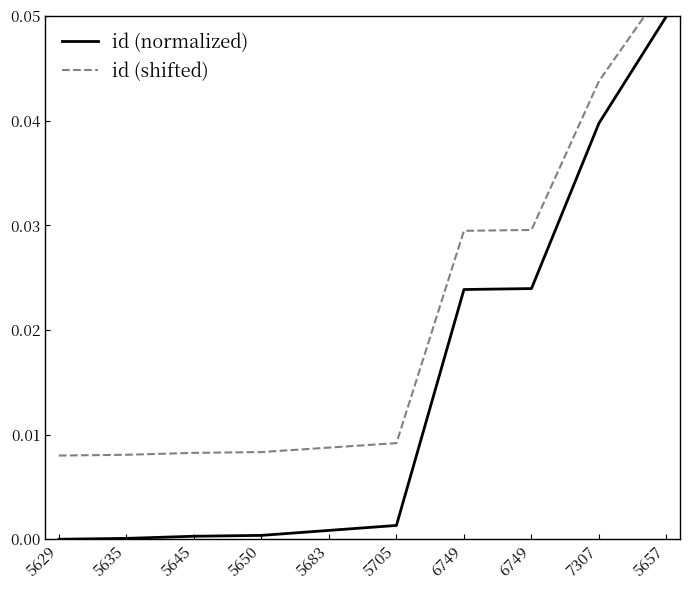

Is this an area chart (filled region under the line)?

No